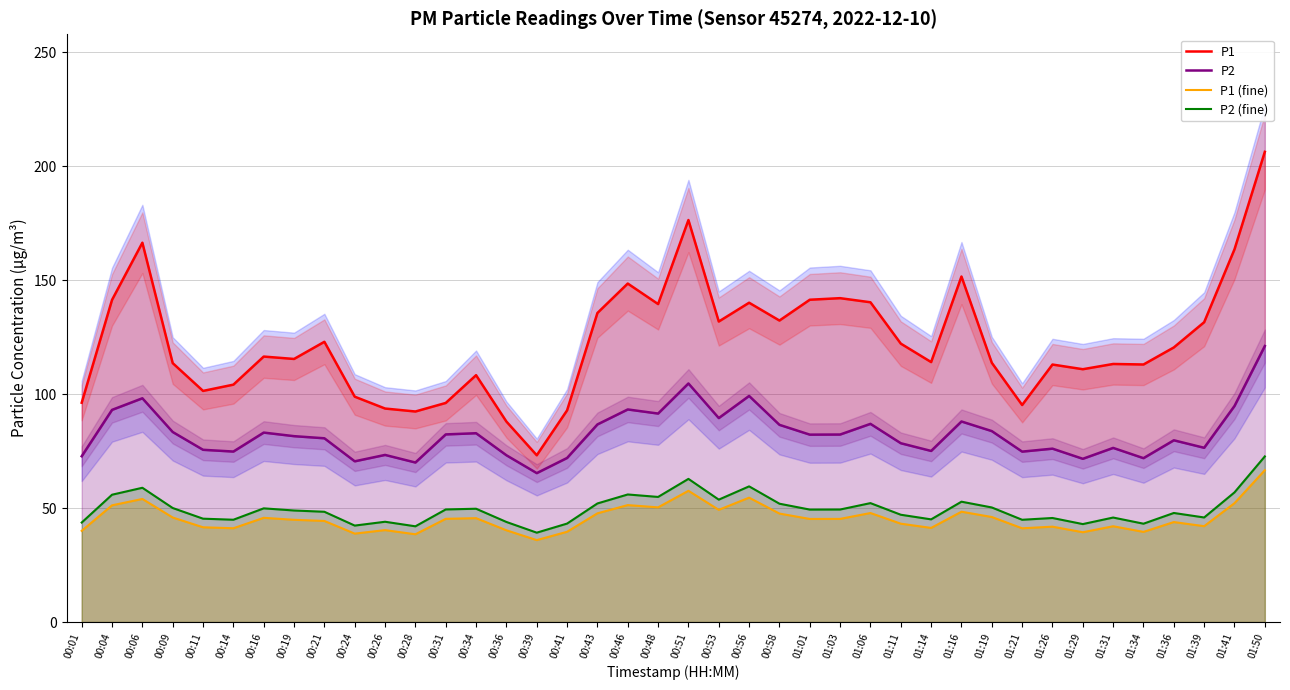

How many interior local valleys does the P1 series have?

11